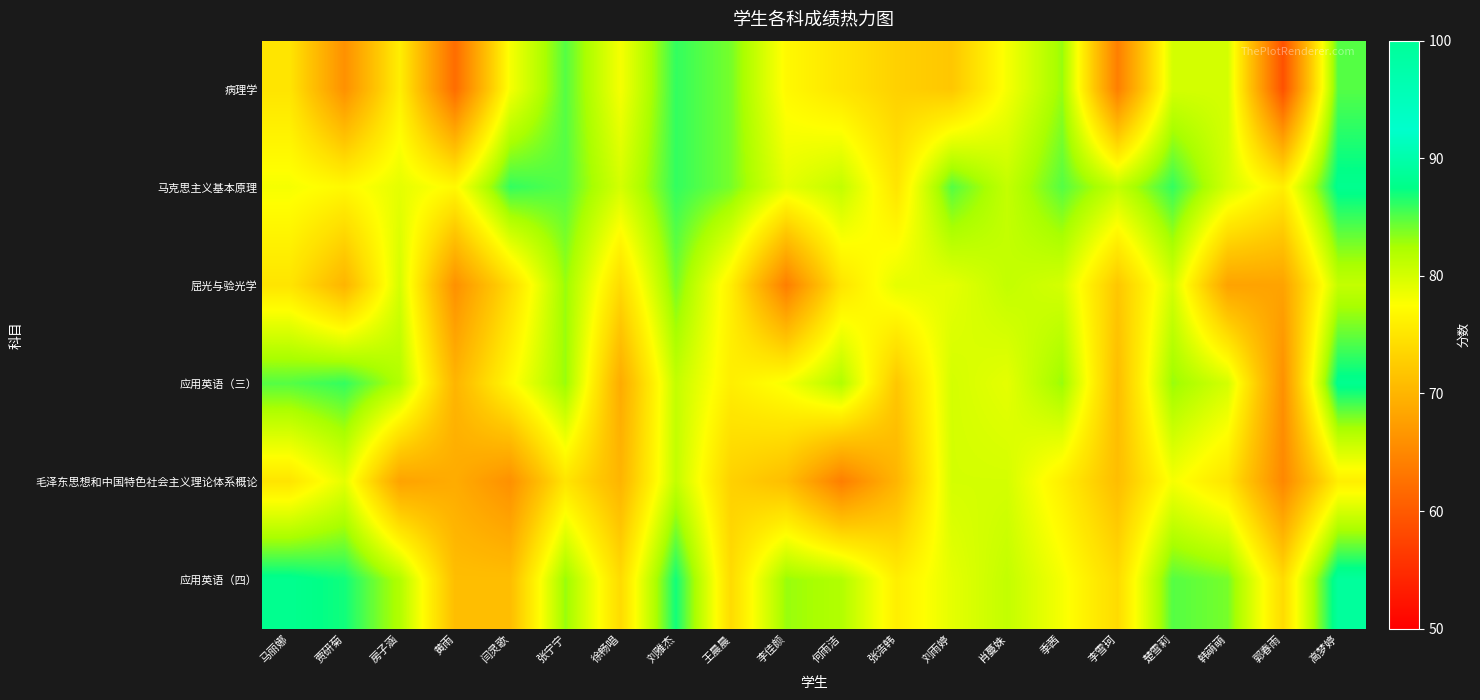

Which series has the widest spread of values?

病理学